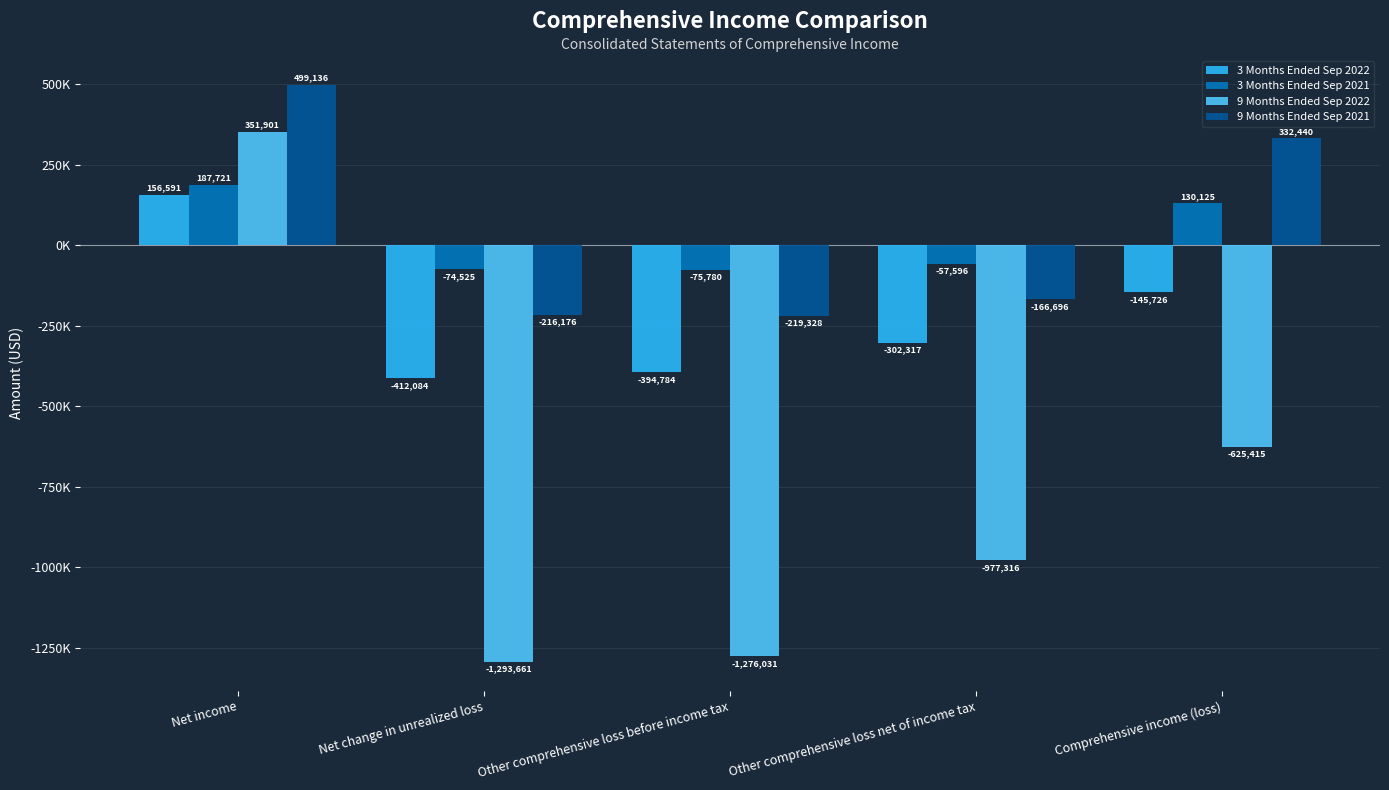

At which label is 9 Months Ended Sep 2021 closest to 139904?

Comprehensive income (loss)